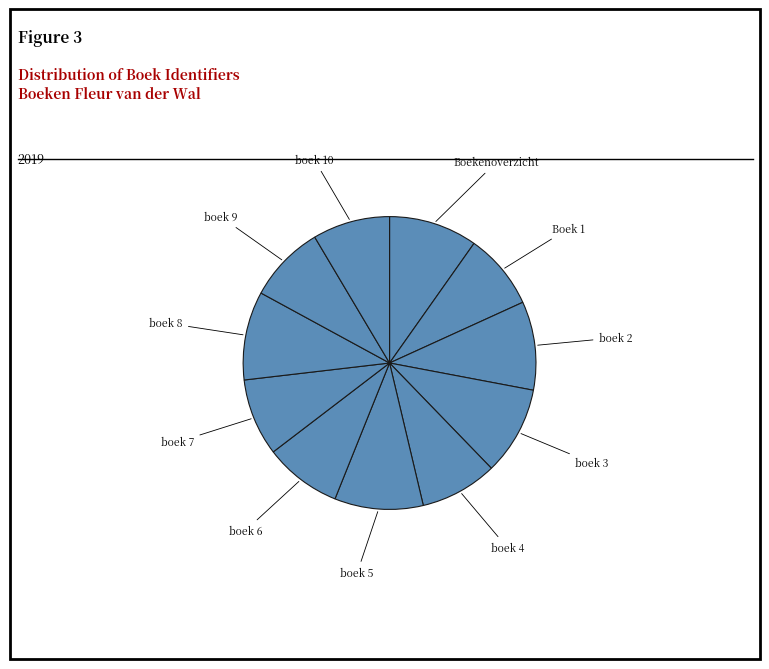

How many slices are in this pie chart?

11